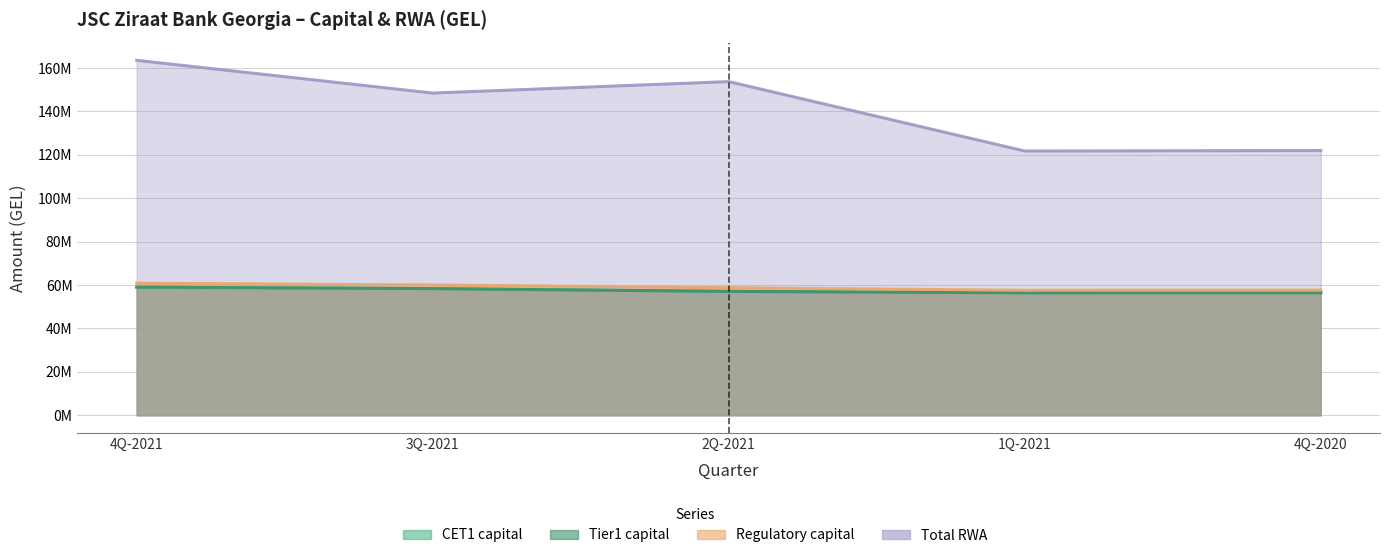

What is the label of the 1st point from the right?

4Q-2020